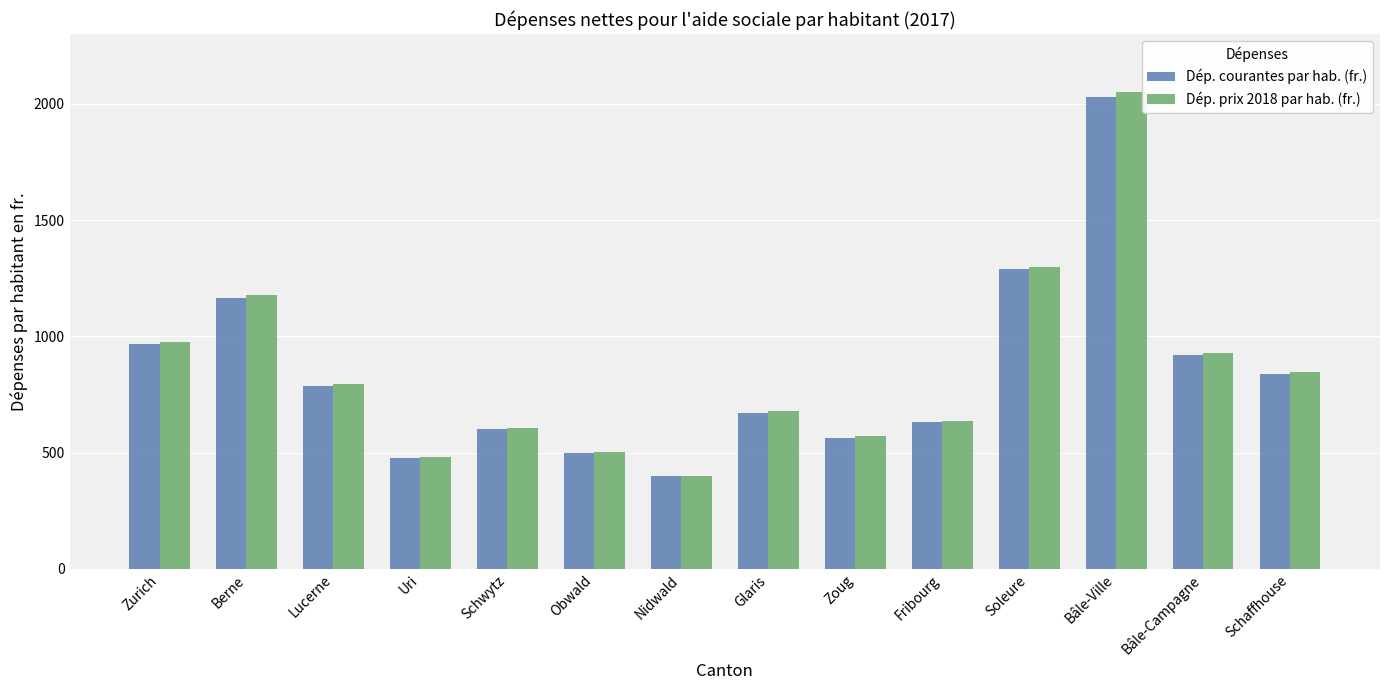

Count the number of categories in the chart.

14